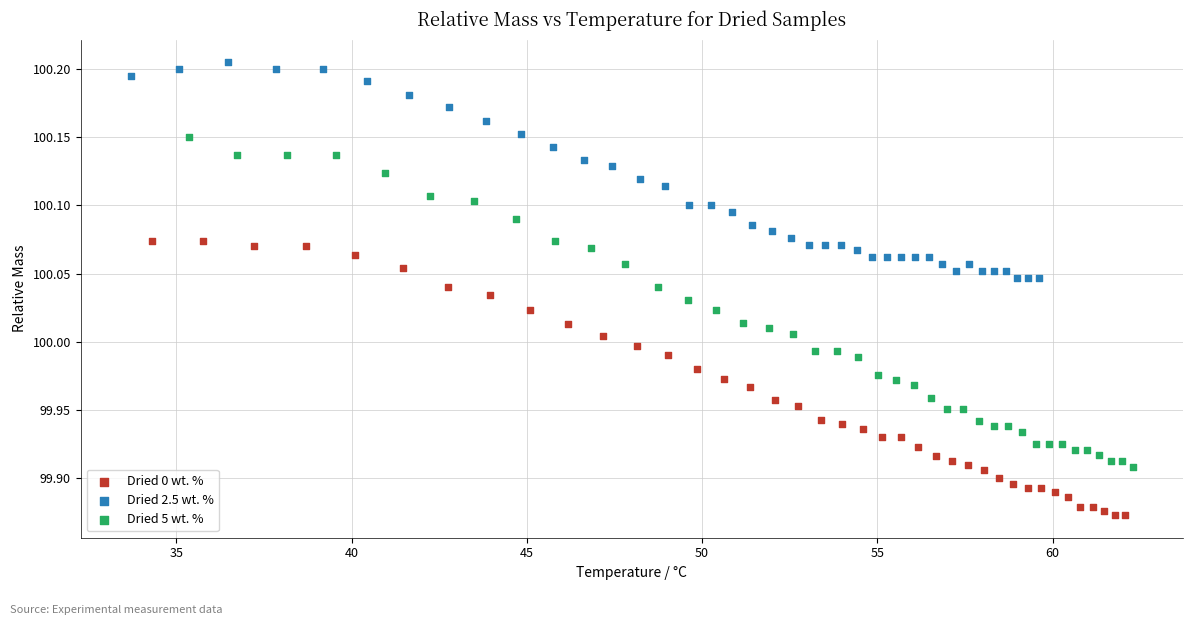

Which series has the widest spread of Y values?

Dried 5 wt. %